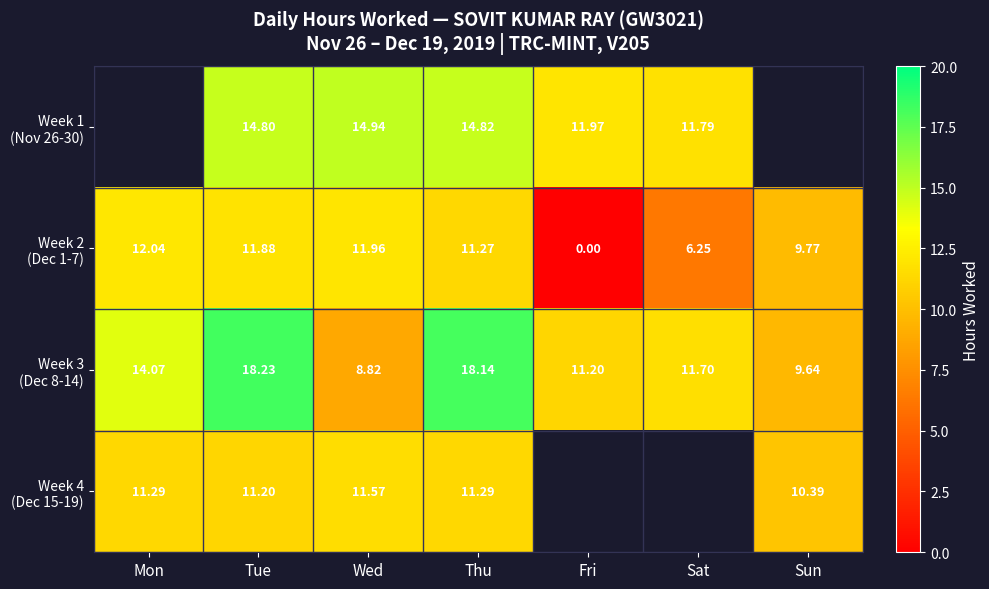

At which label does Week 3 (Dec 8-14) reach its peak?

Tue